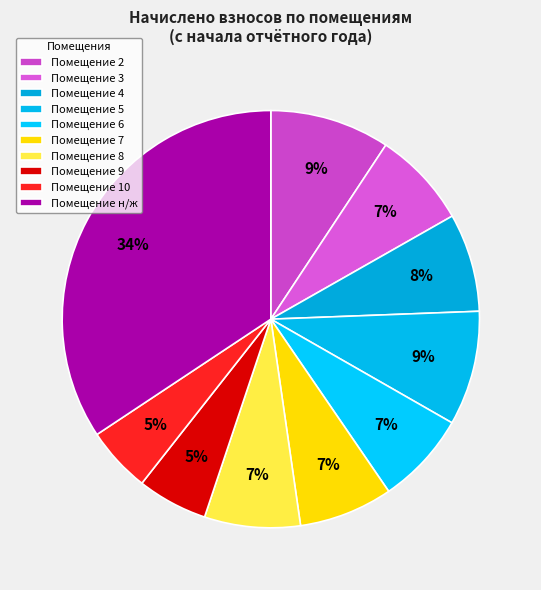

Which slice is the largest?

н/ж